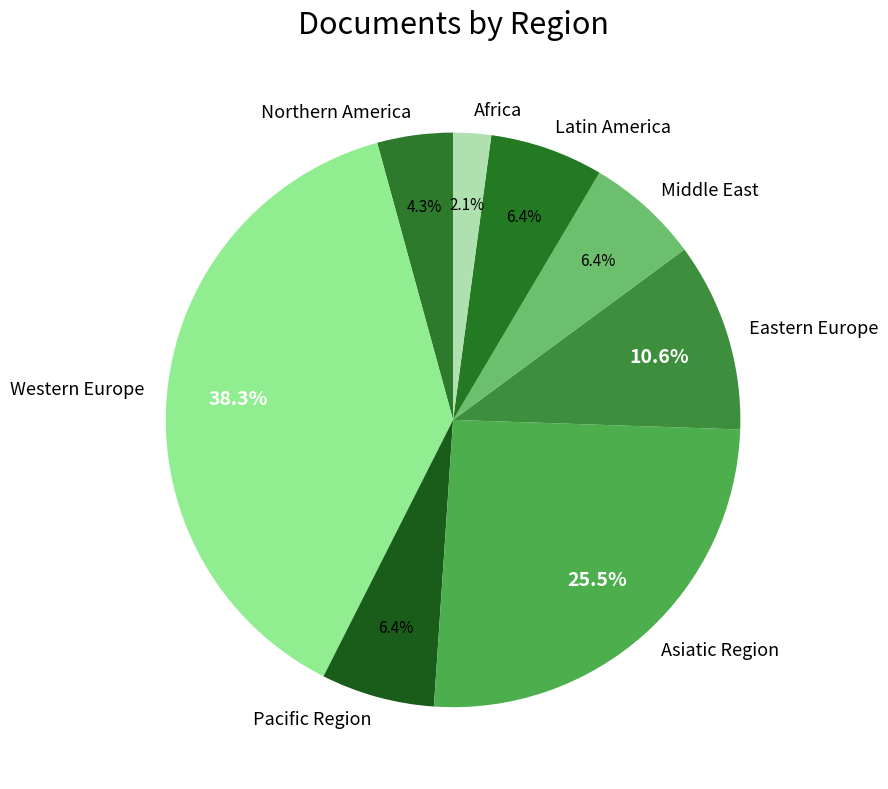

Is it true that Latin America is 18% of the pie?

False